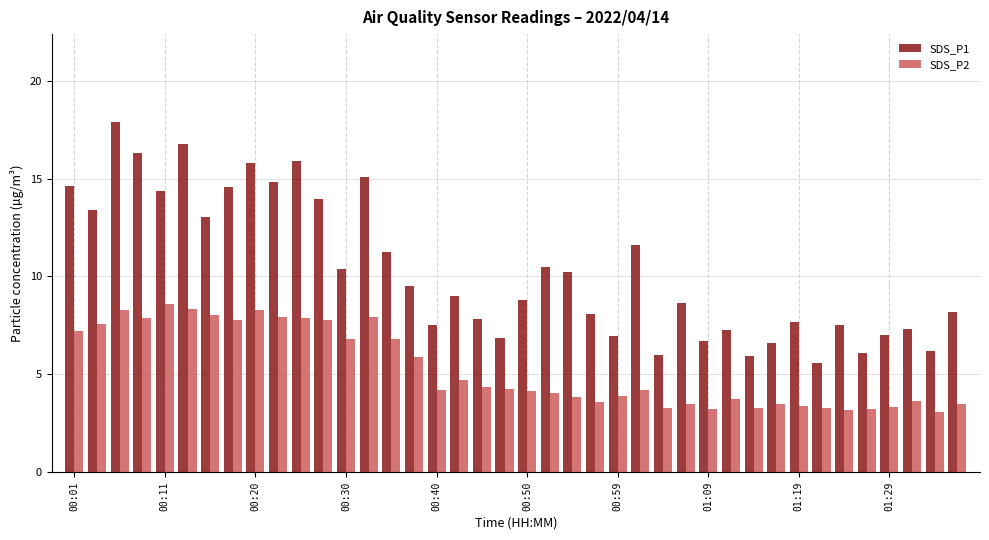

Which series has the widest spread of values?

SDS_P1